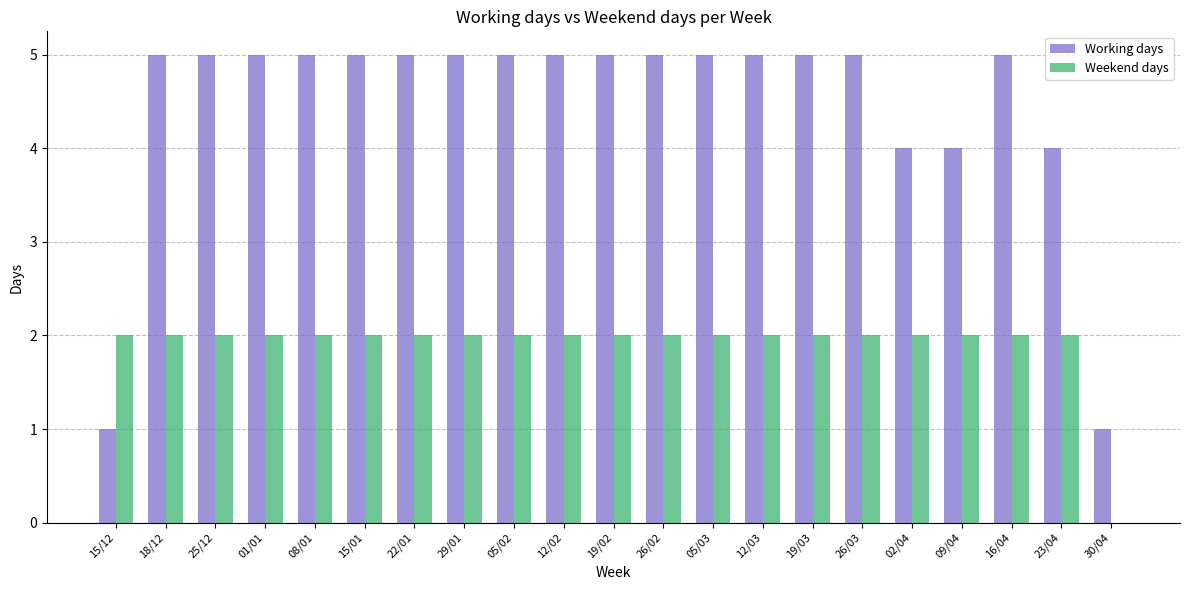

Which series has the largest total across all categories?

Working days